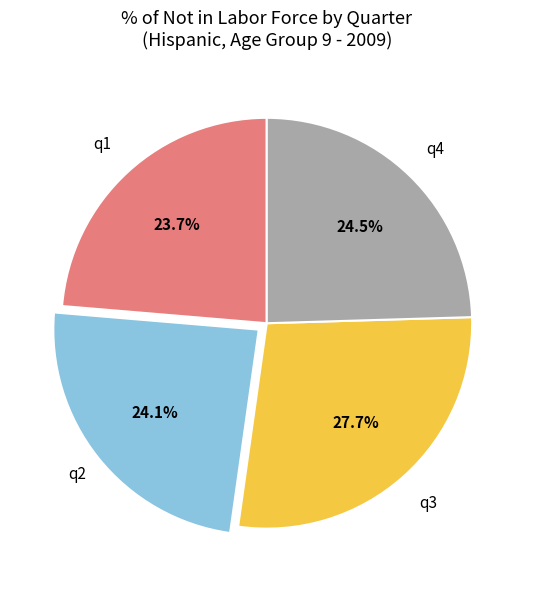

Approximately how many times larger is the value at q1 compared to q4?

1.0